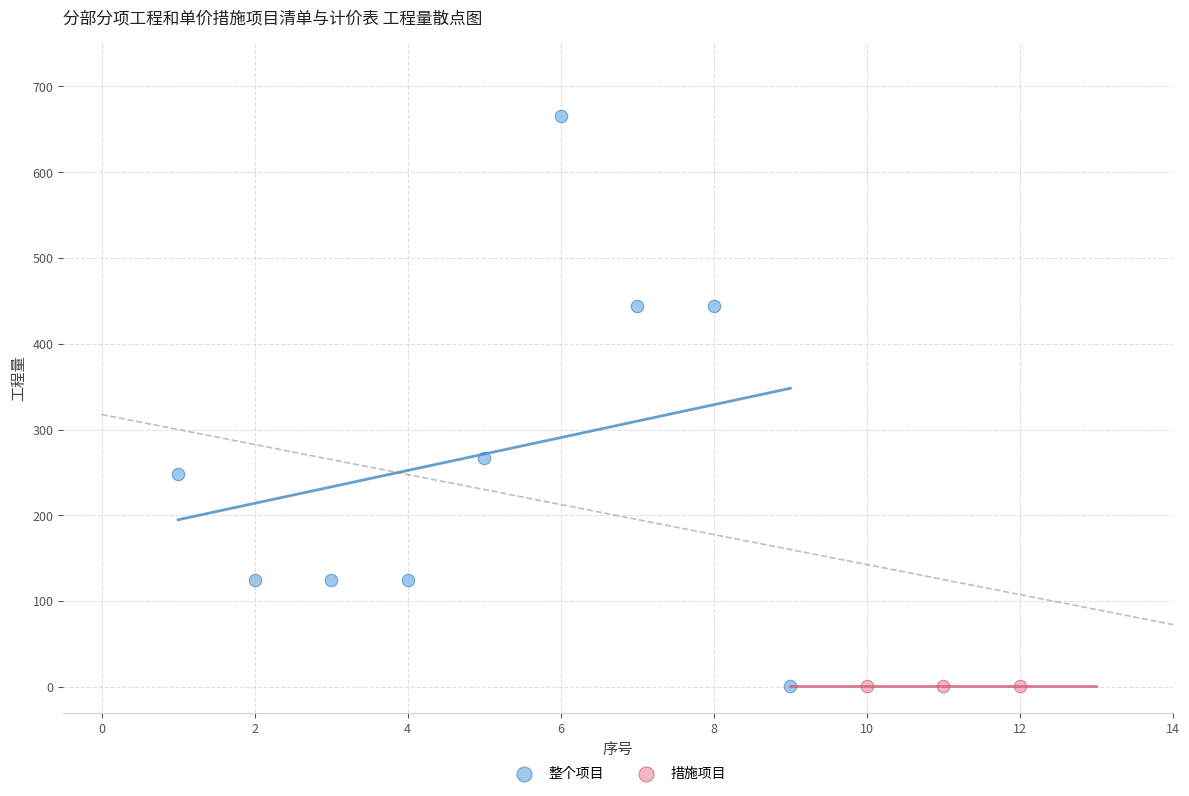

Which series contains the highest Y value?

整个项目